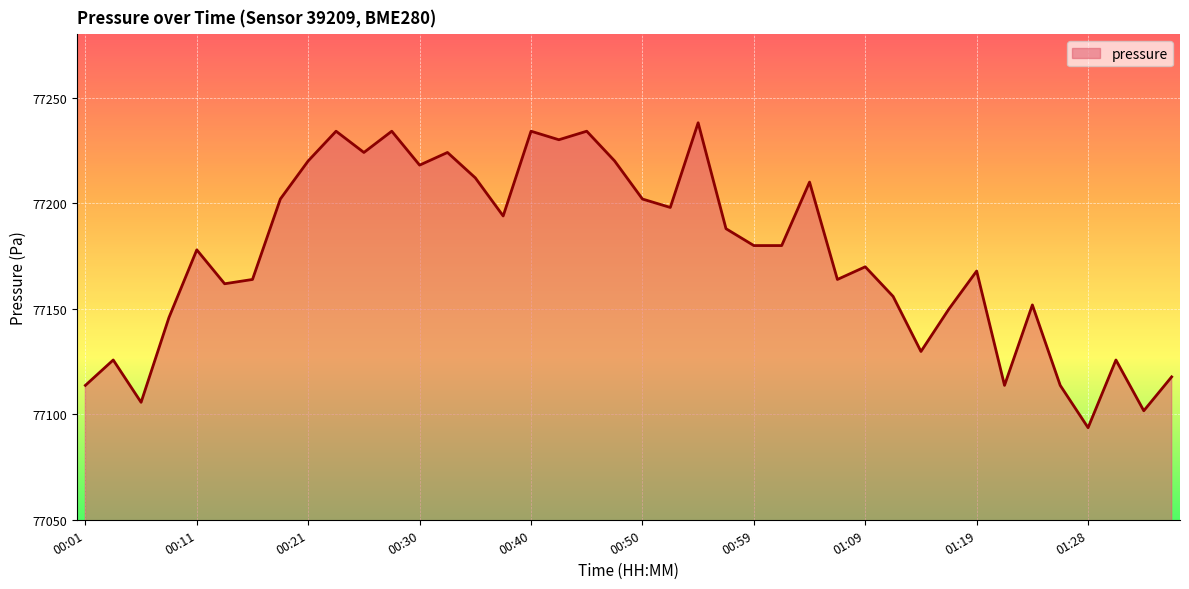

What is the minimum value shown in the chart?

77093.6